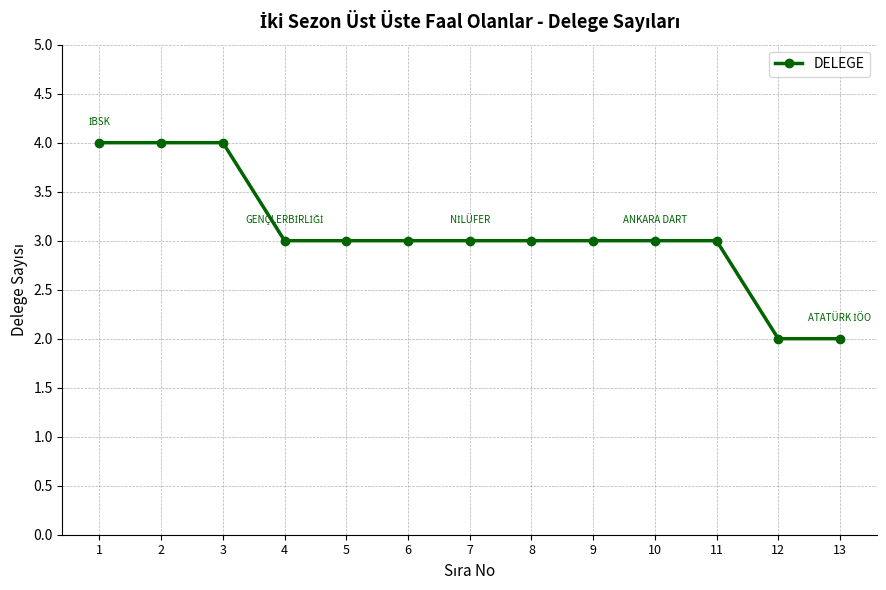

True or false: the data shows 2 at 5.

False